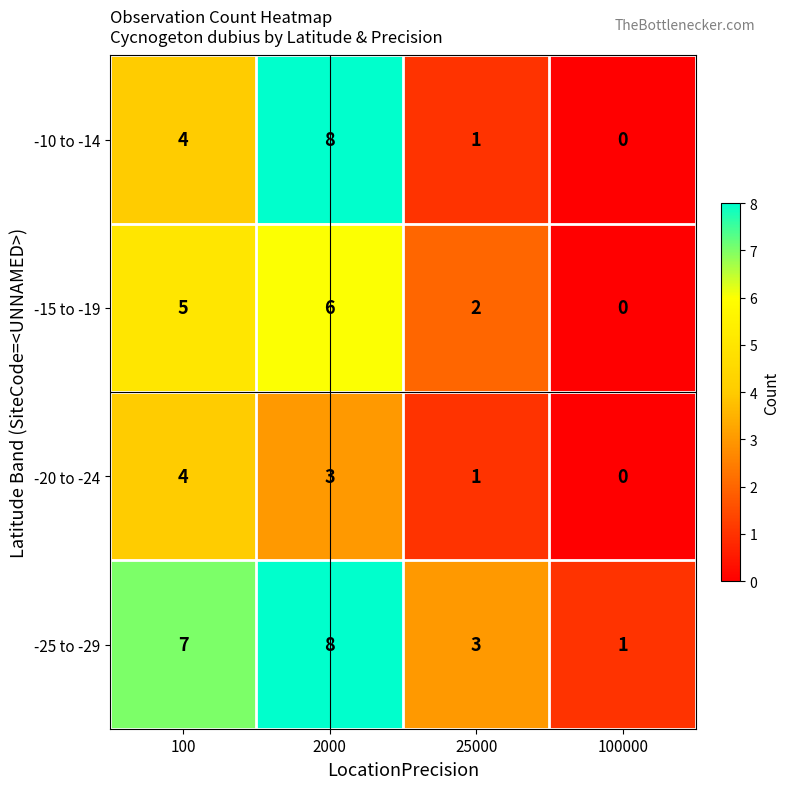

What is the sum of all -10 to -14 values?

13